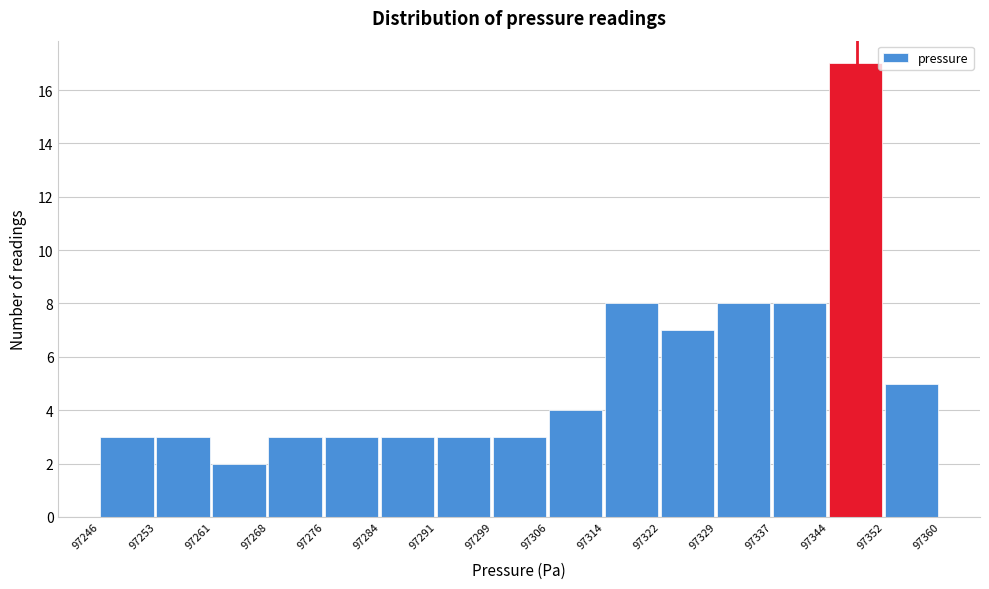

Reading left to right, list every bar in this chart as the range it spans on the x-axis followed by its height. The values are not printed on the chart, so give them approximately, as read against the axis.

97246 to 97253: 3
97253 to 97261: 3
97261 to 97268: 2
97268 to 97276: 3
97276 to 97284: 3
97284 to 97291: 3
97291 to 97299: 3
97299 to 97306: 3
97306 to 97314: 4
97314 to 97322: 8
97322 to 97329: 7
97329 to 97337: 8
97337 to 97344: 8
97344 to 97352: 17
97352 to 97360: 5